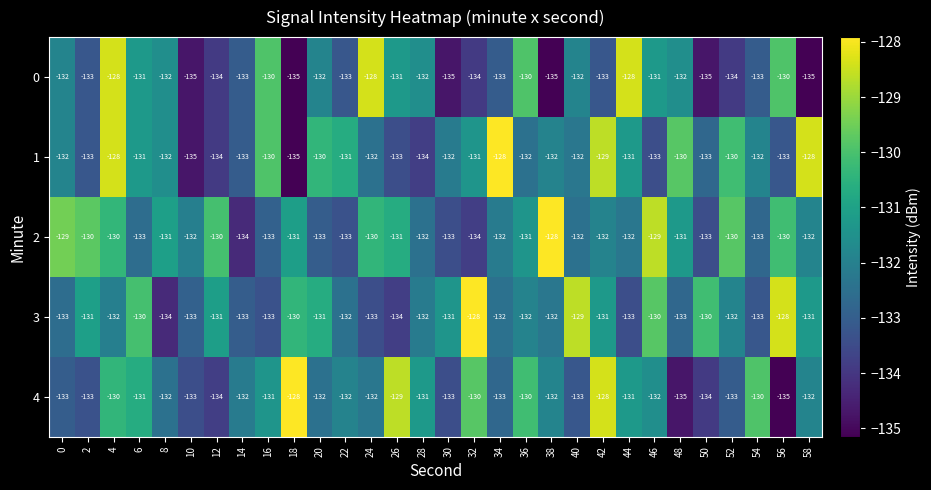

Is it true that 0 equals -132 at 40?

True